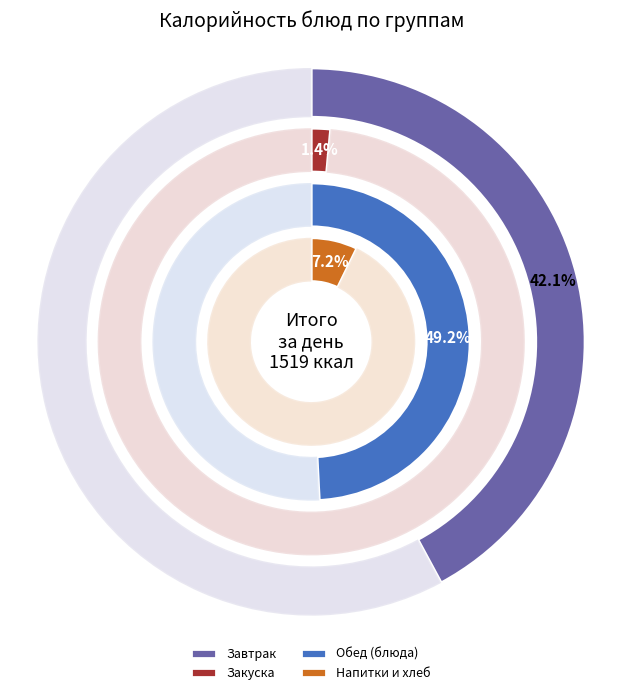

Is Голубцы ленивые the majority of the pie?

No